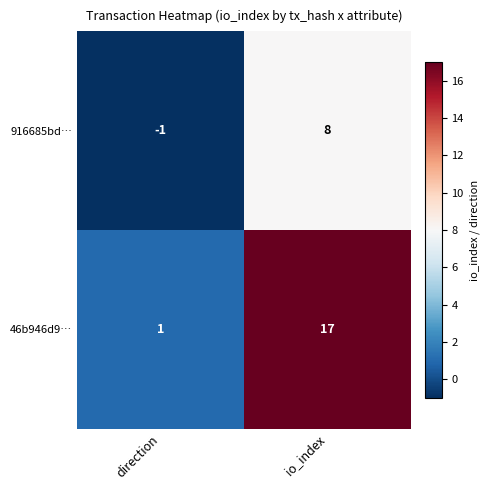

The 46b946d9… series shows 17 at io_index. True or false?

True